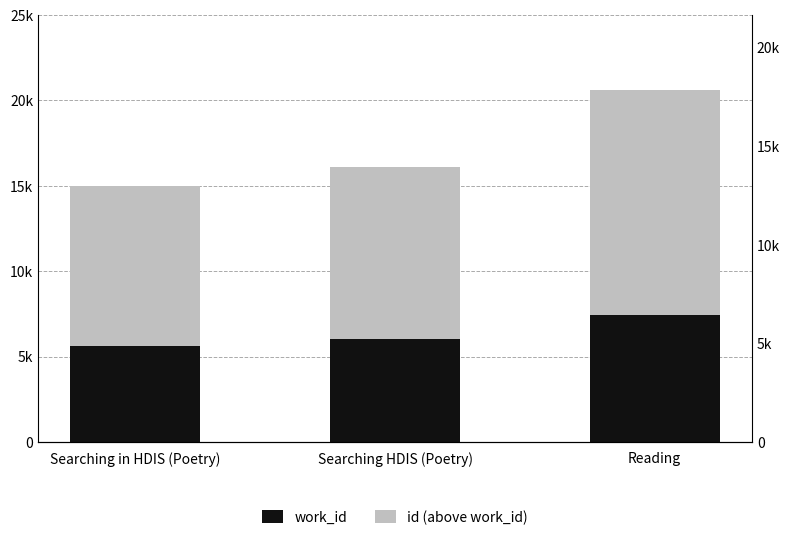

What is the value of the id (above work_id) bar at the 2nd from the left?

10035